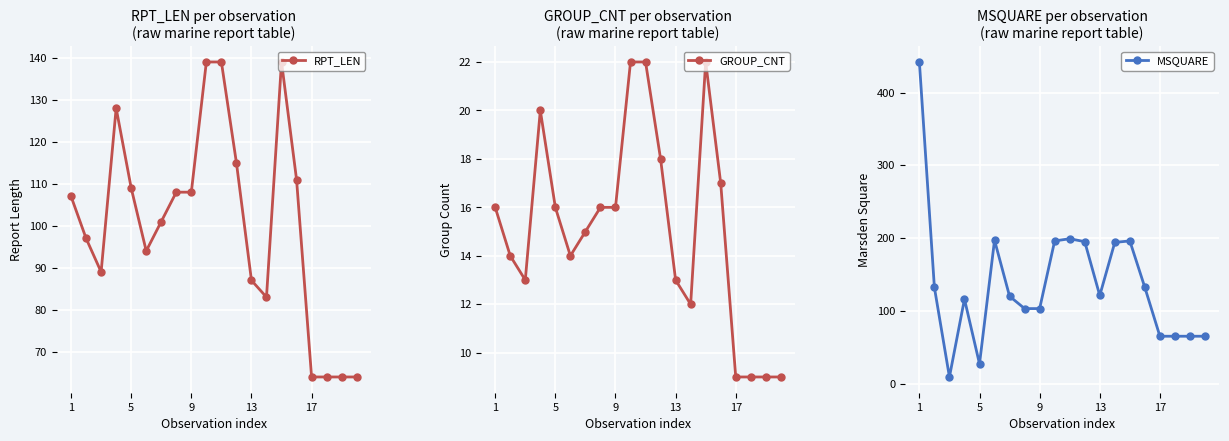

What is the sum of all RPT_LEN values?

2010